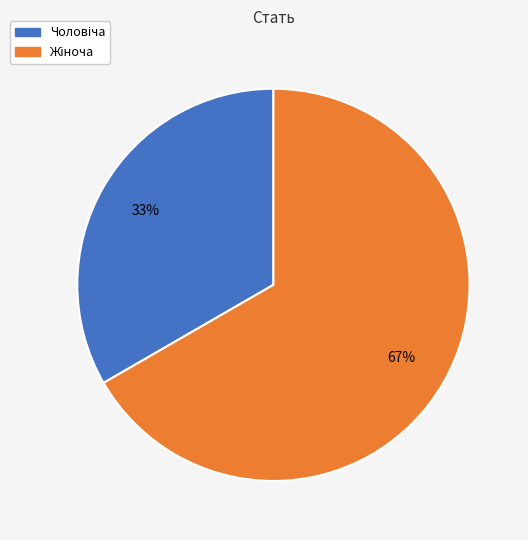

Is there a majority slice in this chart?

Yes